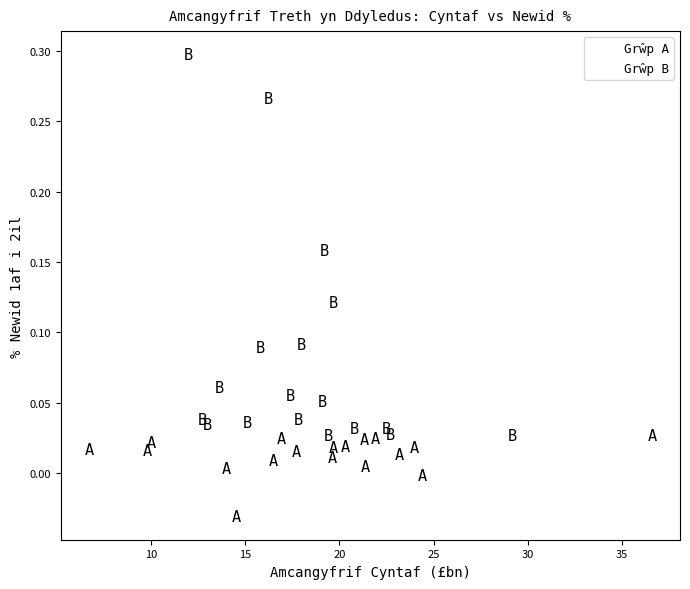

Which series contains the lowest Y value?

Grŵp A